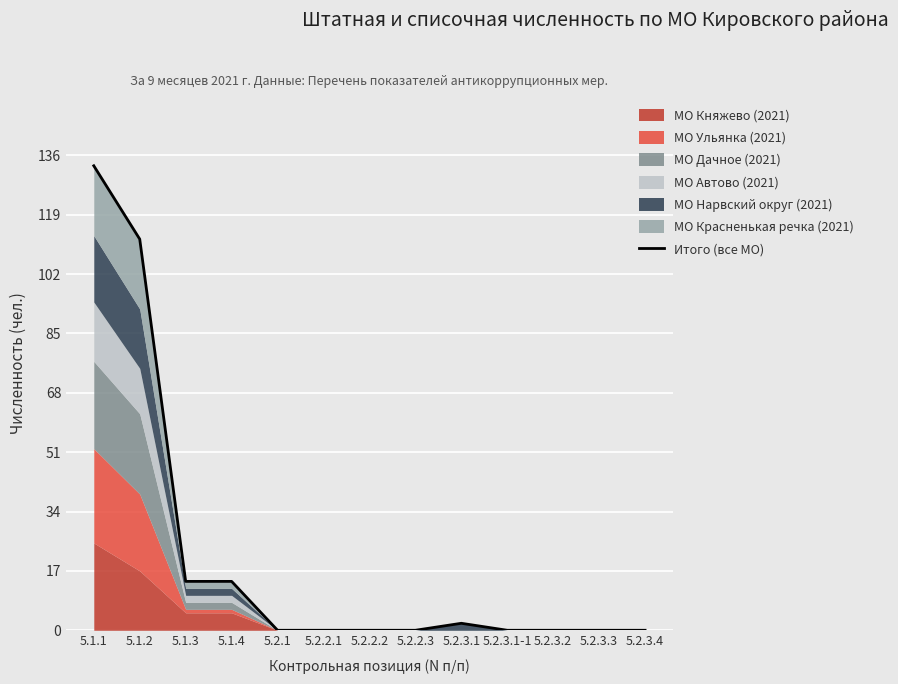

What is the greatest value displayed?

133